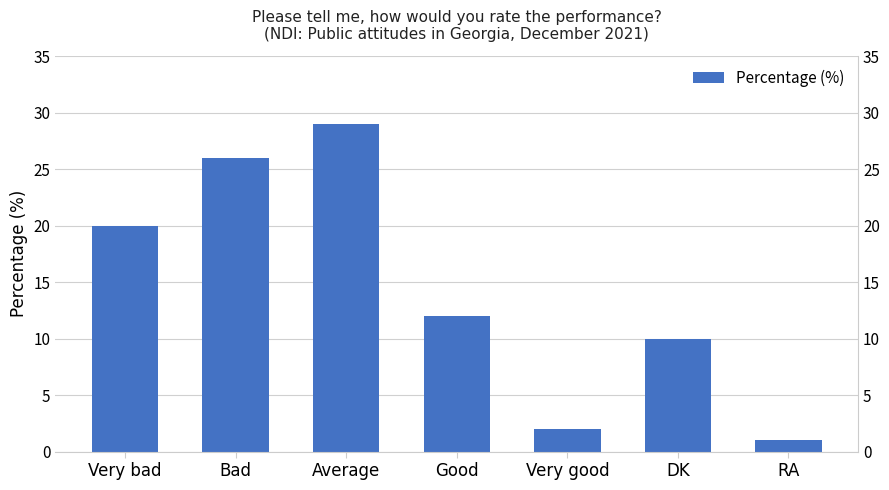

What position from the left is Very bad?

1